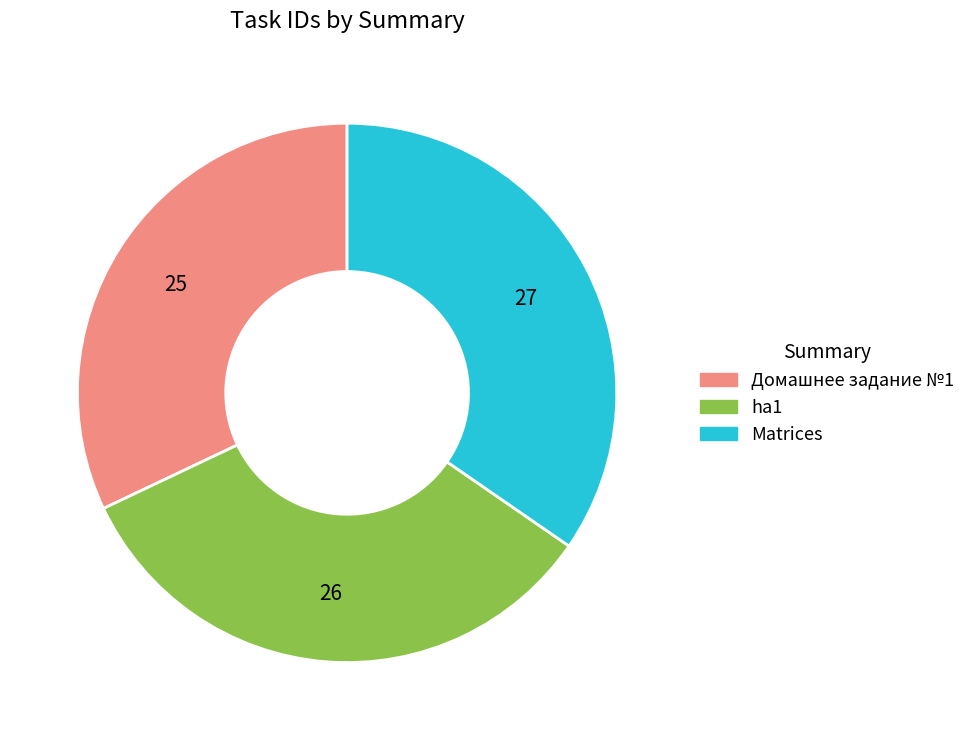

Rank the categories by value from highest to lowest.

Matrices, ha1, Домашнее задание №1